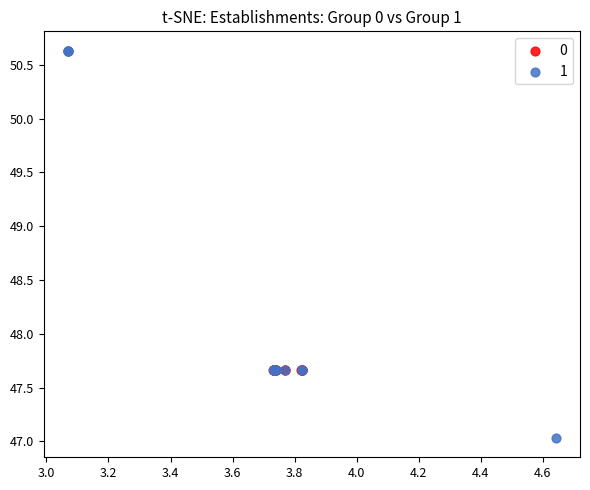

Which series has the widest spread of Y values?

1